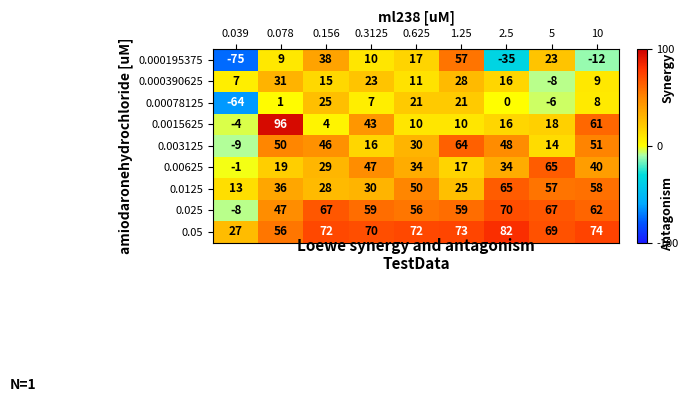

How many negative values does the 0.0015625 series have?

1